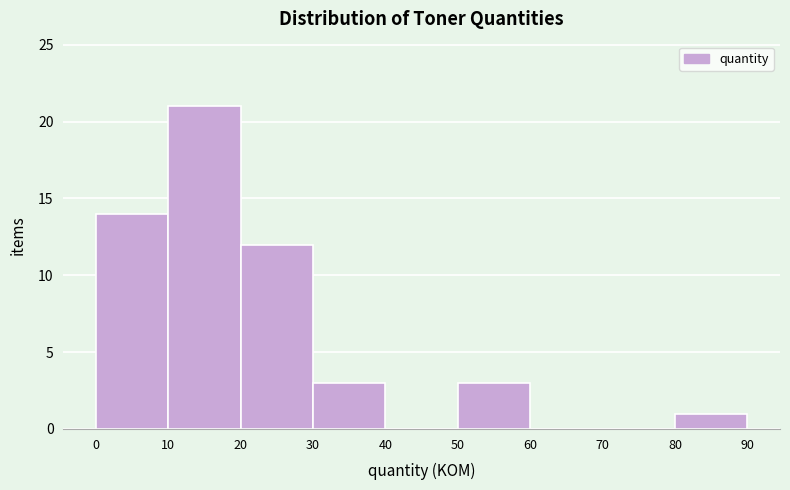

What is the height of the bar covering 10 to 20 on the x-axis? The values are not printed on the chart, so give them approximately, as read against the axis.

21